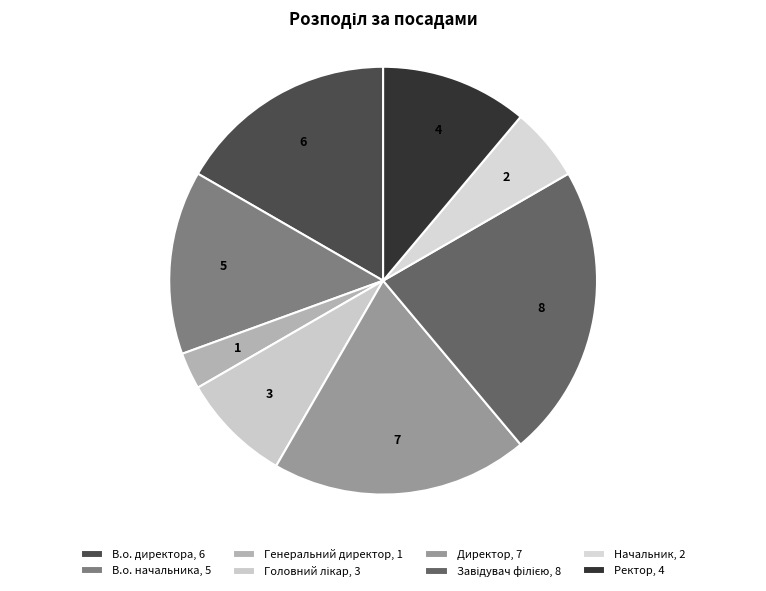

Count the number of slices in the pie.

8